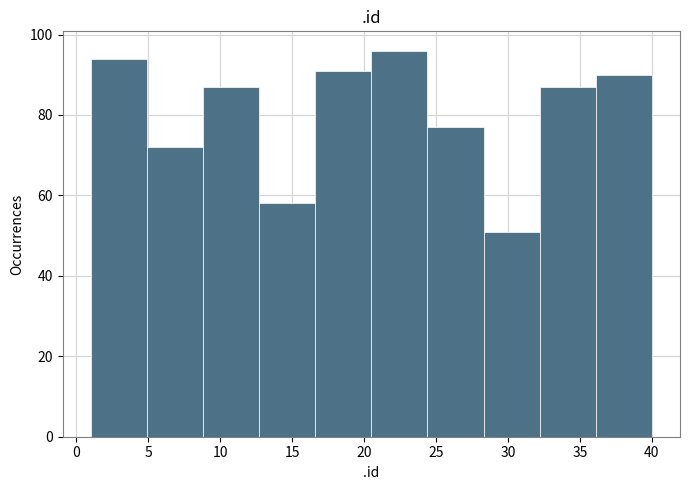

Reading left to right, transcribe this chart: for each bar, give the range it covers on the x-axis and its height. Neither the bar edges nor the heights are printed on the chart, so give them approximately, as read against the axes.

1.0 to 4.9: 94
4.9 to 8.8: 72
8.8 to 12.7: 88
12.7 to 16.6: 58
16.6 to 20.5: 92
20.5 to 24.4: 96
24.4 to 28.3: 78
28.3 to 32.2: 52
32.2 to 36.1: 88
36.1 to 40.0: 90